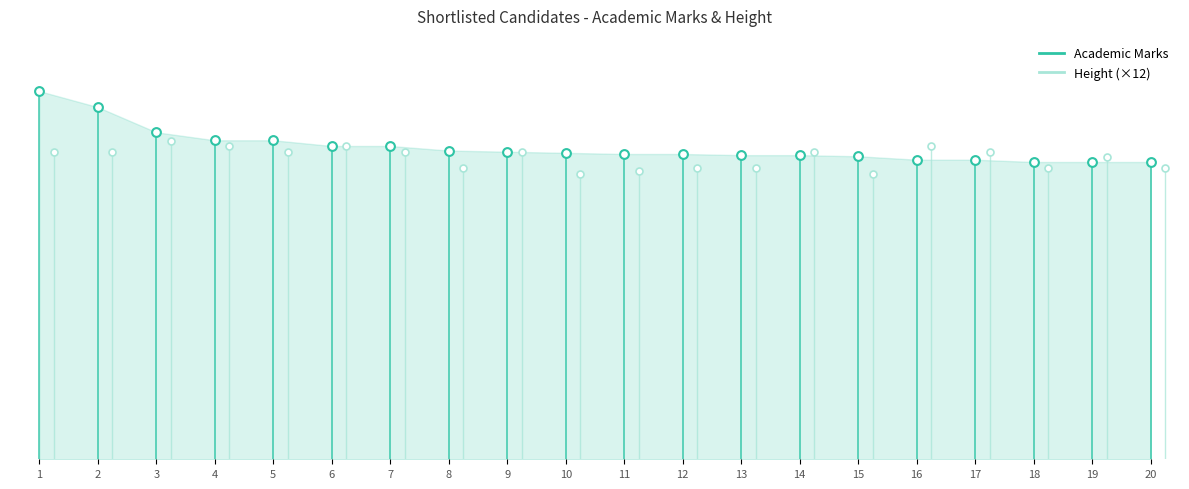

Which series has the largest Y range (max minus min)?

Academic Marks